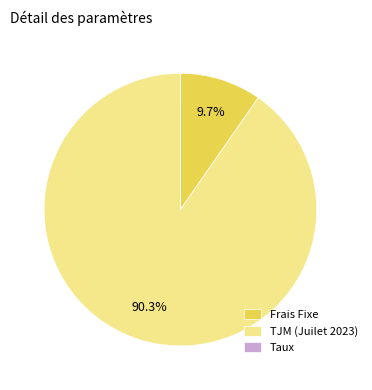

Which category accounts for the majority?

TJM (Juilet 2023)